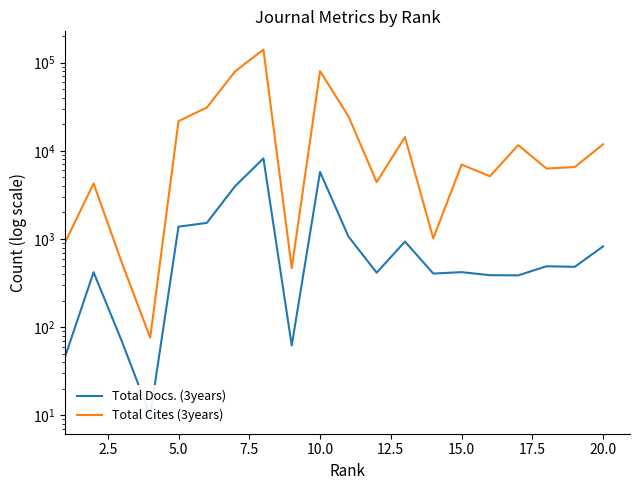

True or false: Total Cites (3years) has a value of 65715 at 17.5.

False